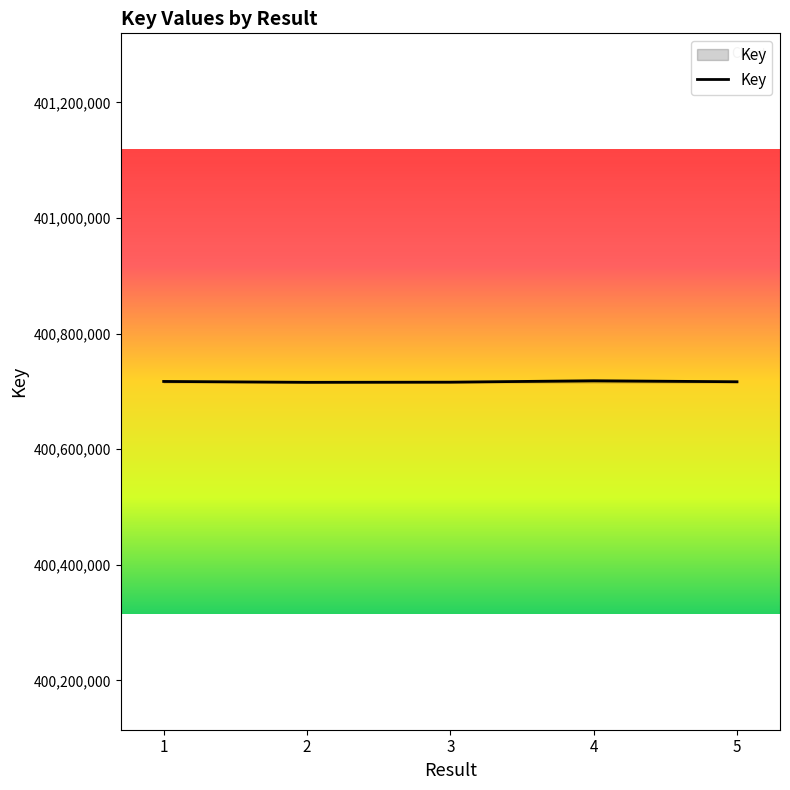

The value at 5 is 400716615. True or false?

True